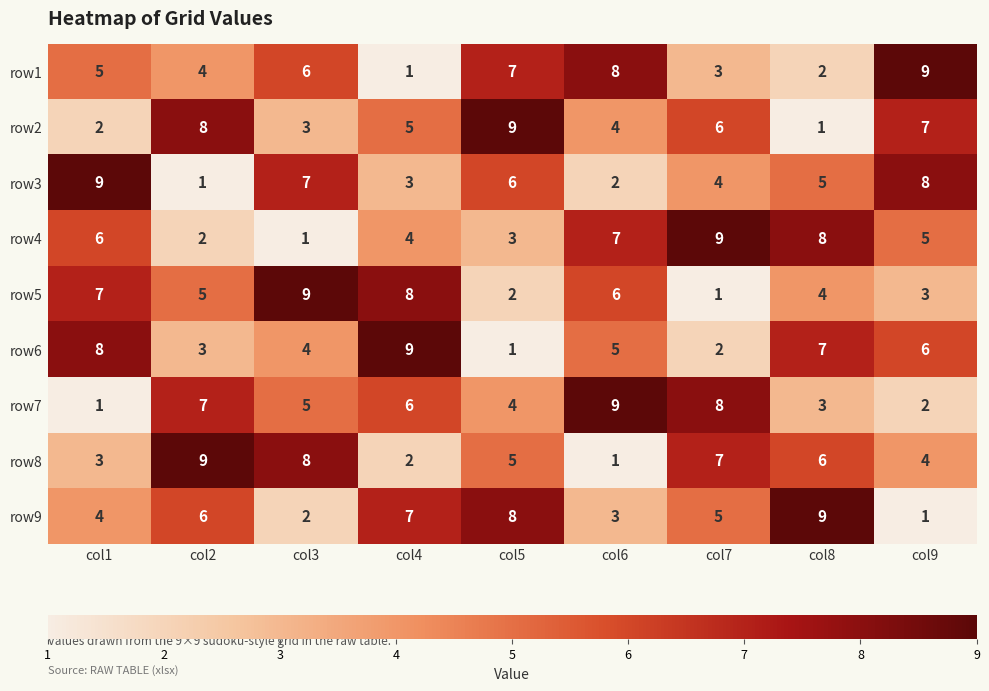

What is the average value of the row4 series?

5